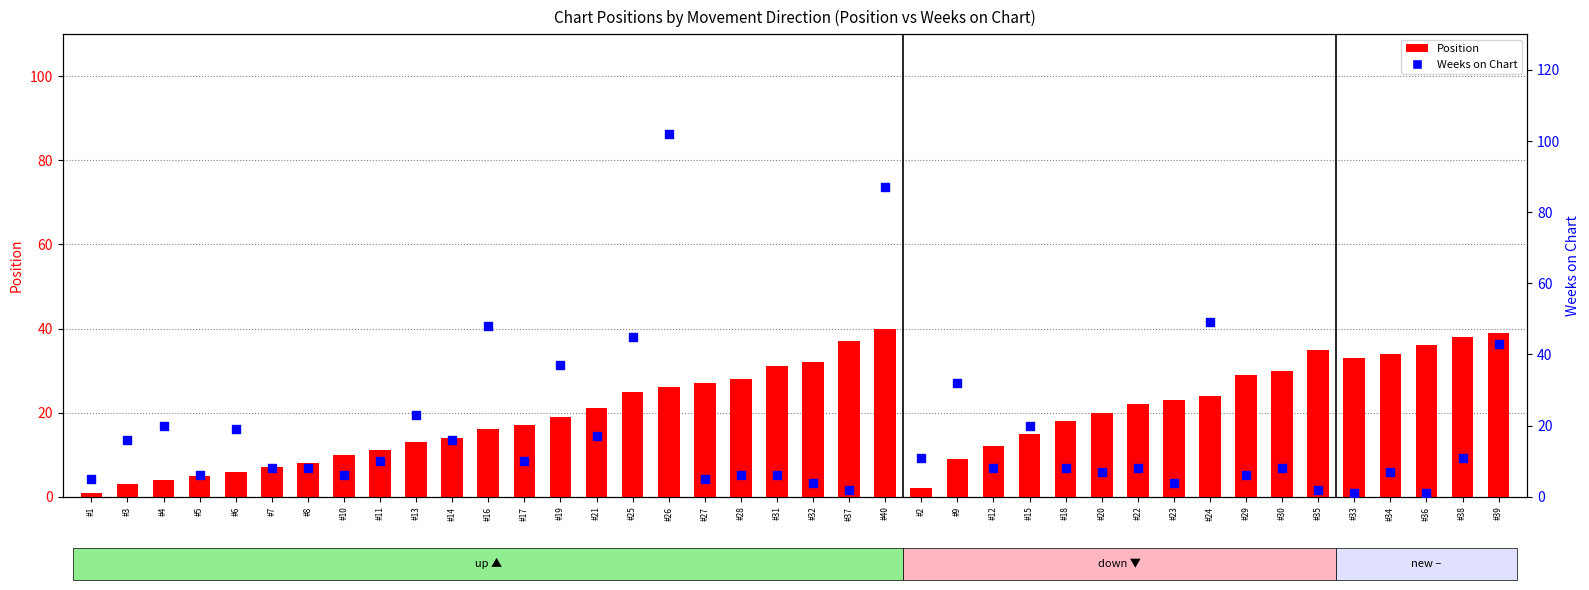

Which series contains the lowest Y value?

Position